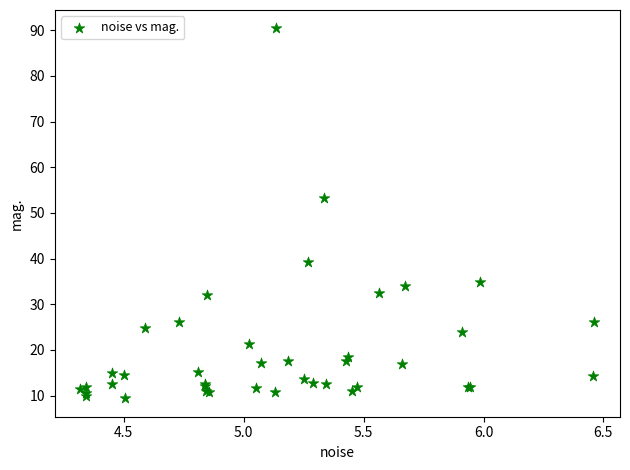

What Y value in the scatter plot is closest to 49?

53.3